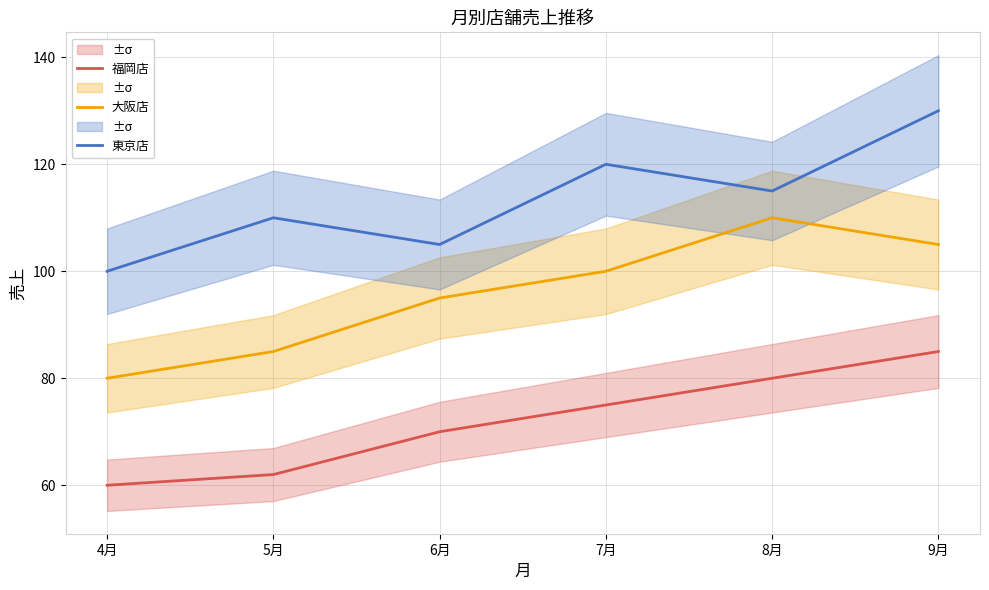

The 東京店 series shows 130 at 9月. True or false?

True